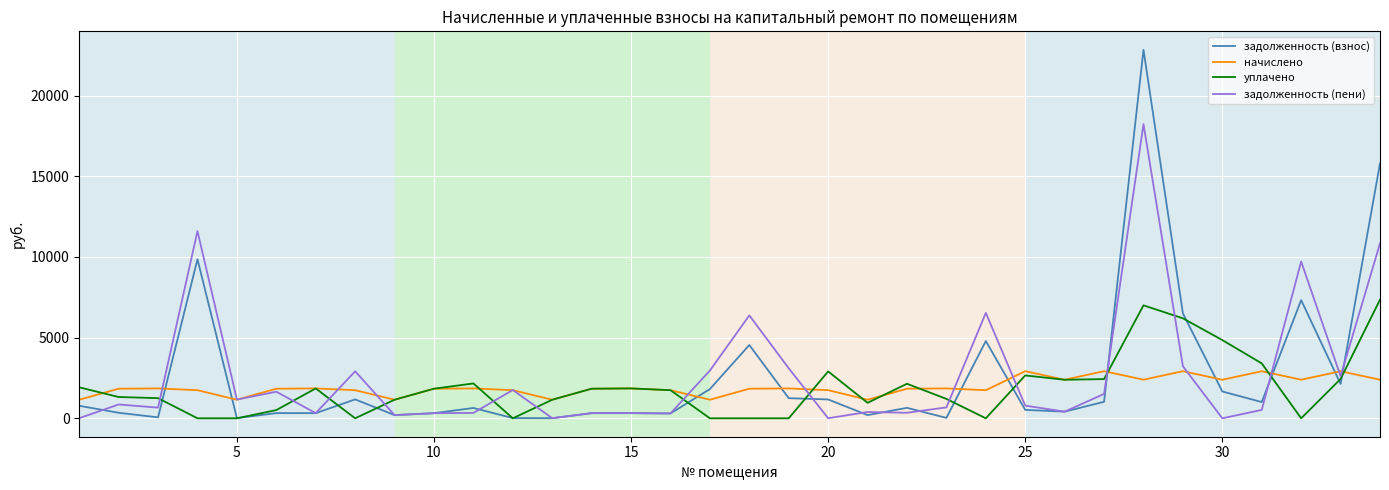

What is the greatest value displayed?

22835.7